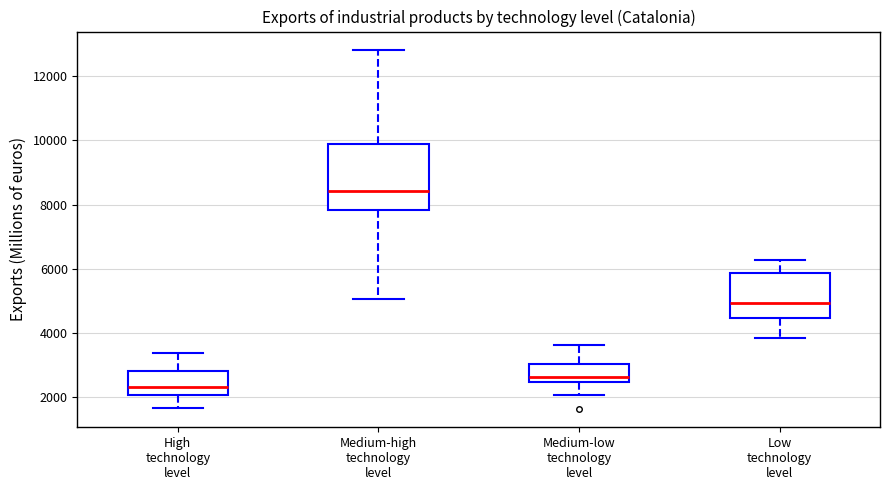

Where does the median line of the box for Medium-low technology level sit on the y-axis? The values are not printed on the chart, so give them approximately, as read against the axis.

2600